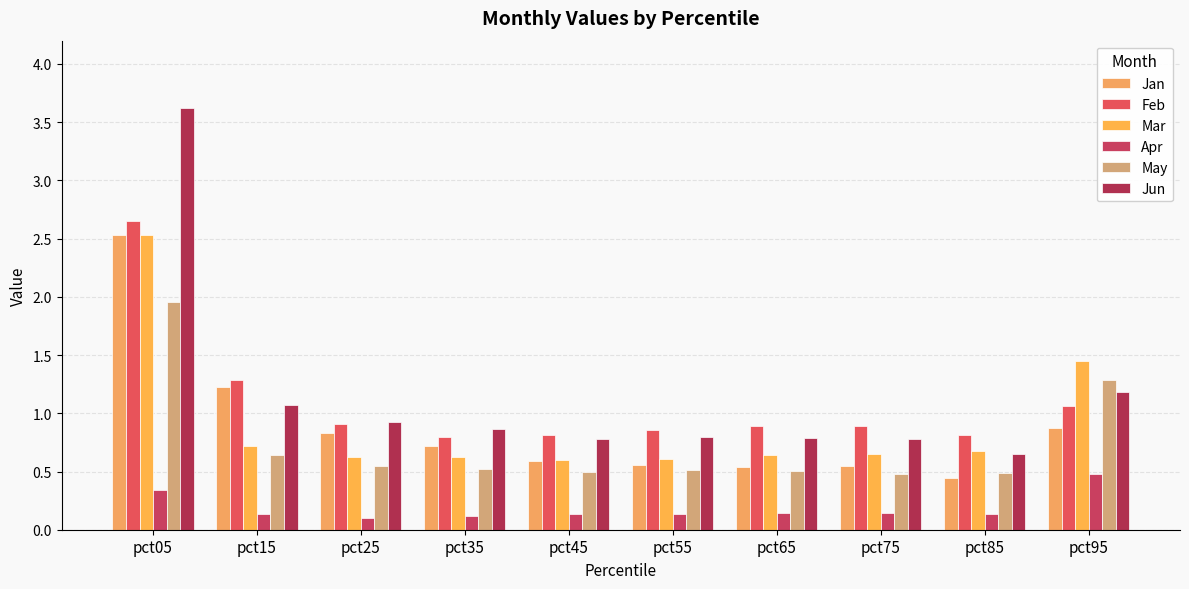

What is the total value across all series at pct75?

3.5